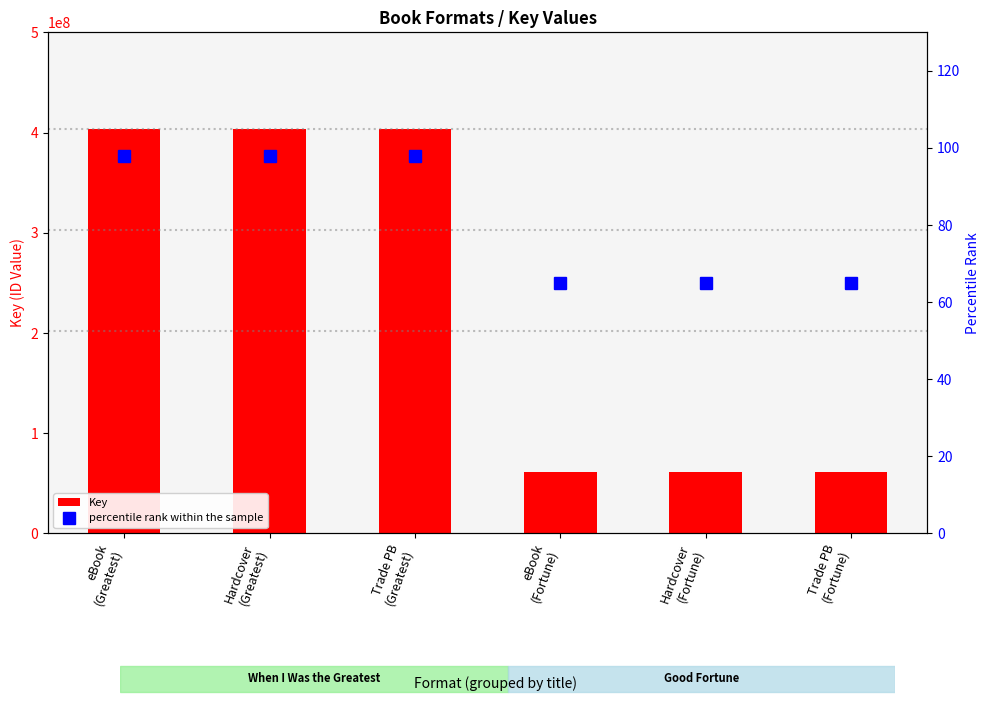

What is the label of the 1st bar from the left?

eBook
(Greatest)